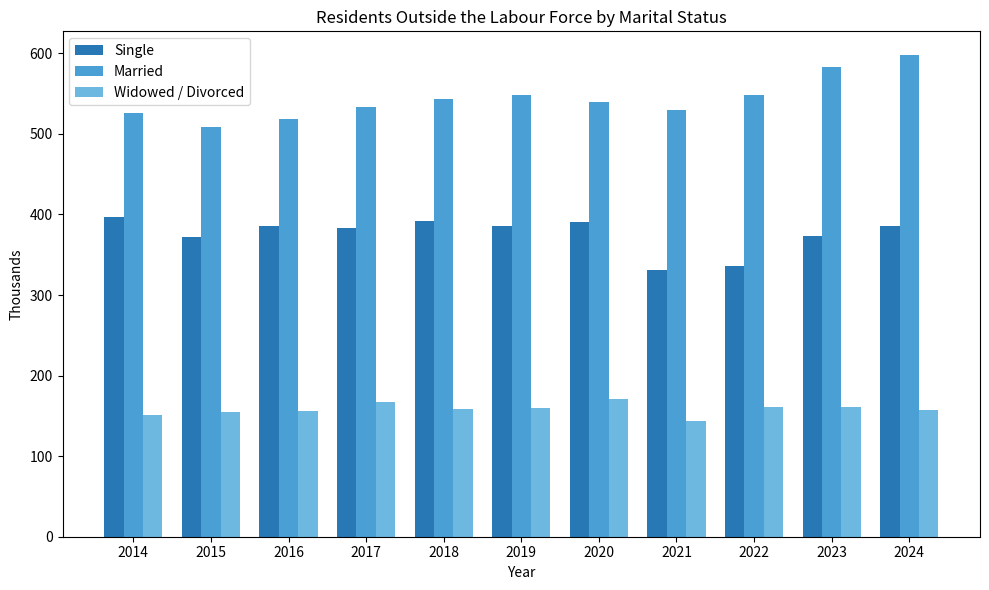

What is the highest value of the Married series?

597.5